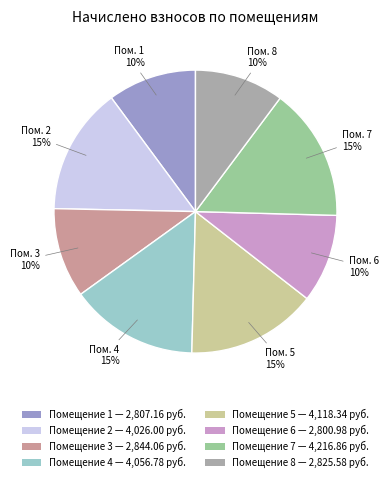

To the nearest percent, what is the average slice percentage?

12%